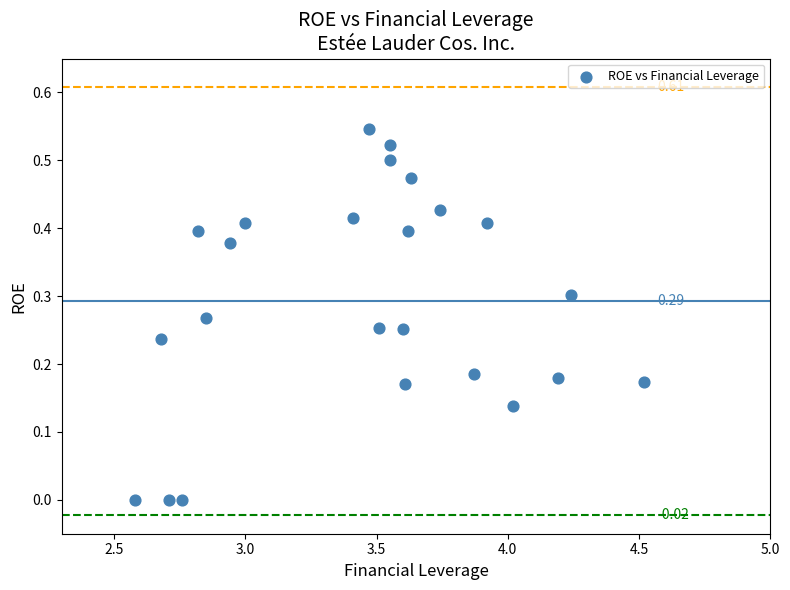

What is the range of X values (max minus min)?

1.9